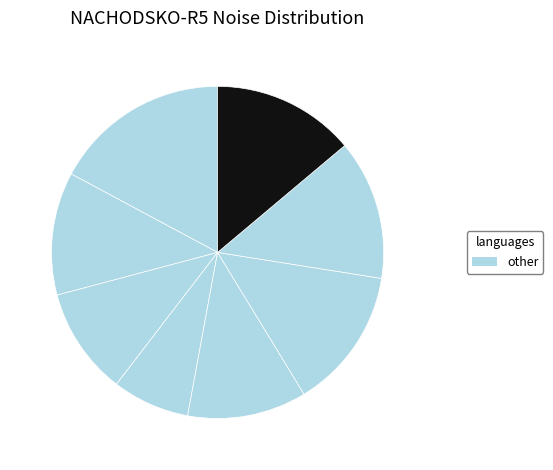

How many slices are in this pie chart?

8